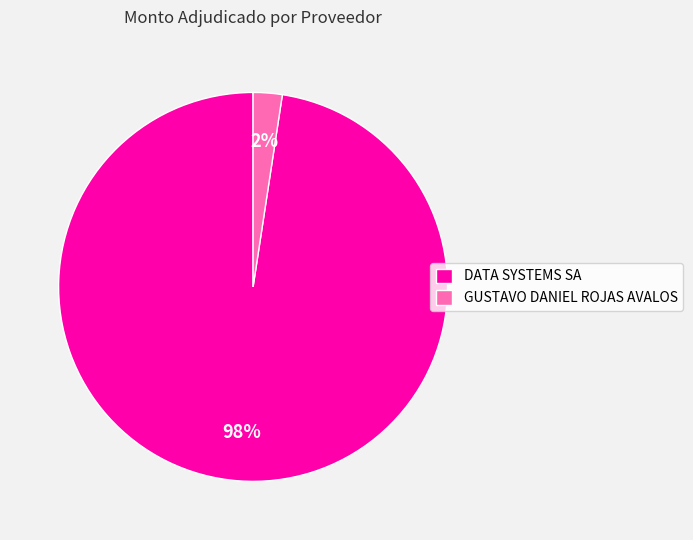

To the nearest percent, what is the average slice percentage?

50%